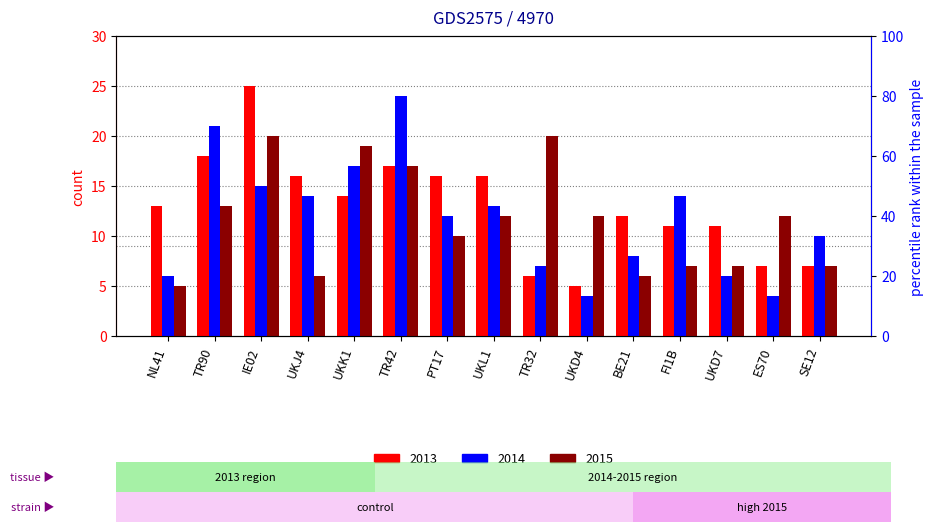

What is the sum of the 2015 values at IE02 and TR90?

33